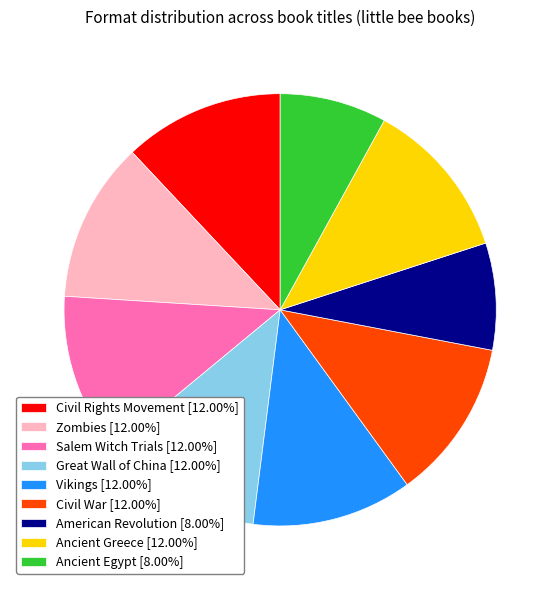

Combined, do Civil Rights Movement [12.00%] and Zombies [12.00%] account for over 50%?

No